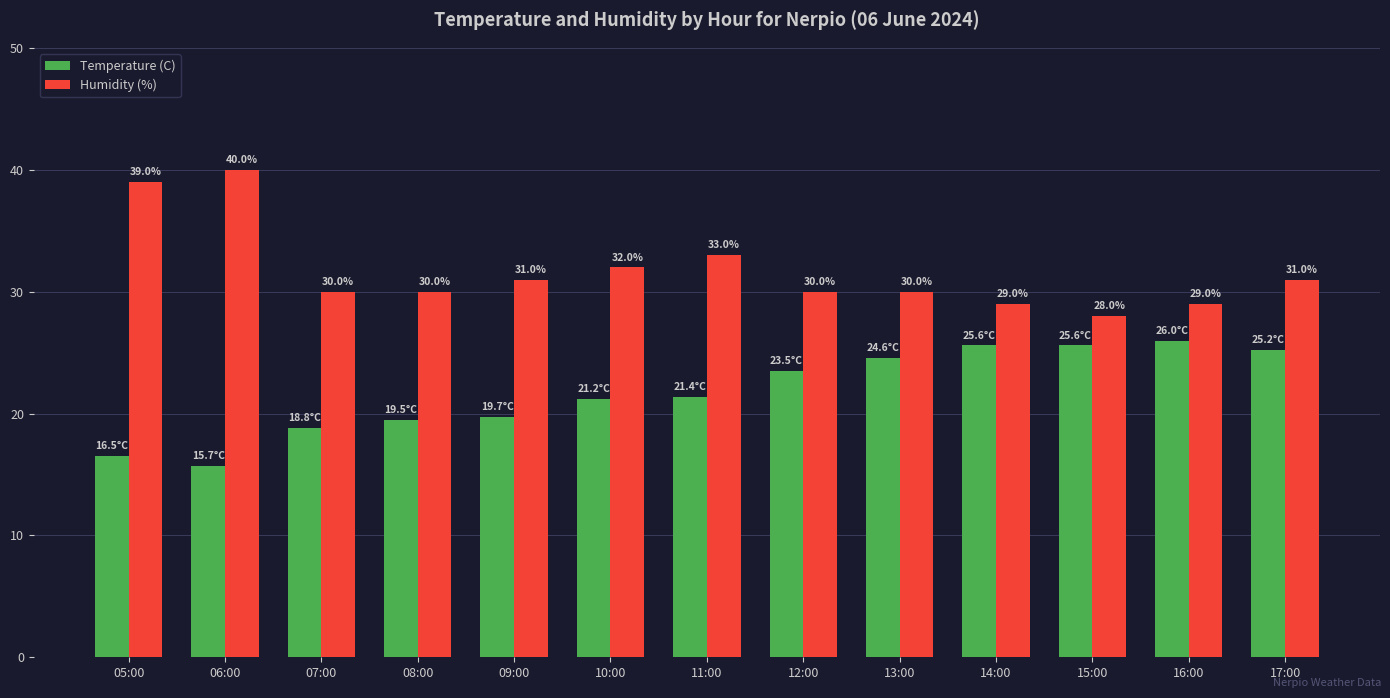

True or false: Humidity (%) has a value of 47.0 at 15:00.

False